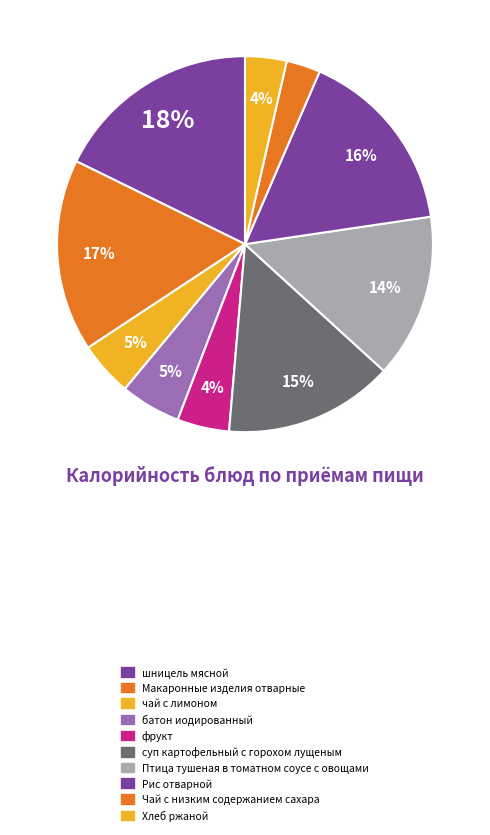

What is the change in value from Макаронные изделия отварные to Рис отварной?

-5.4